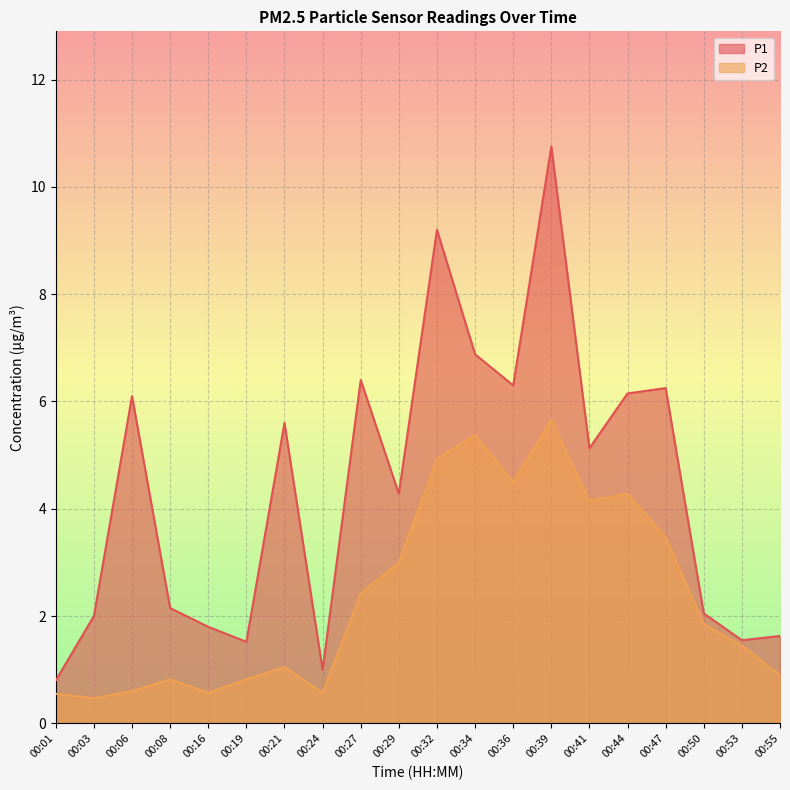

What is the sum of the P1 values at 00:55 and 00:16?

3.4